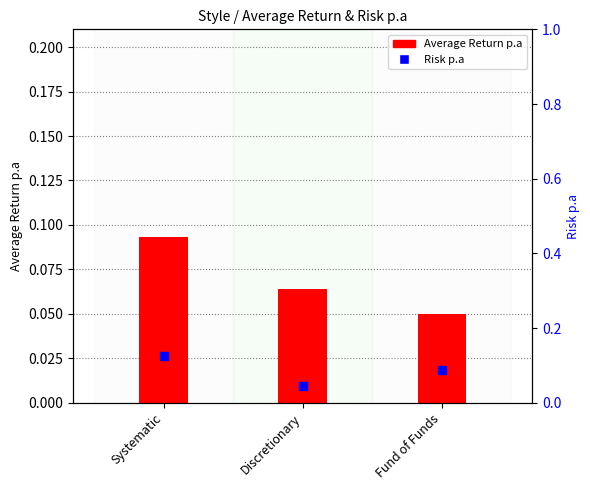

Is the value of Risk p.a at Fund of Funds greater than the value of Average Return p.a at Discretionary?

Yes